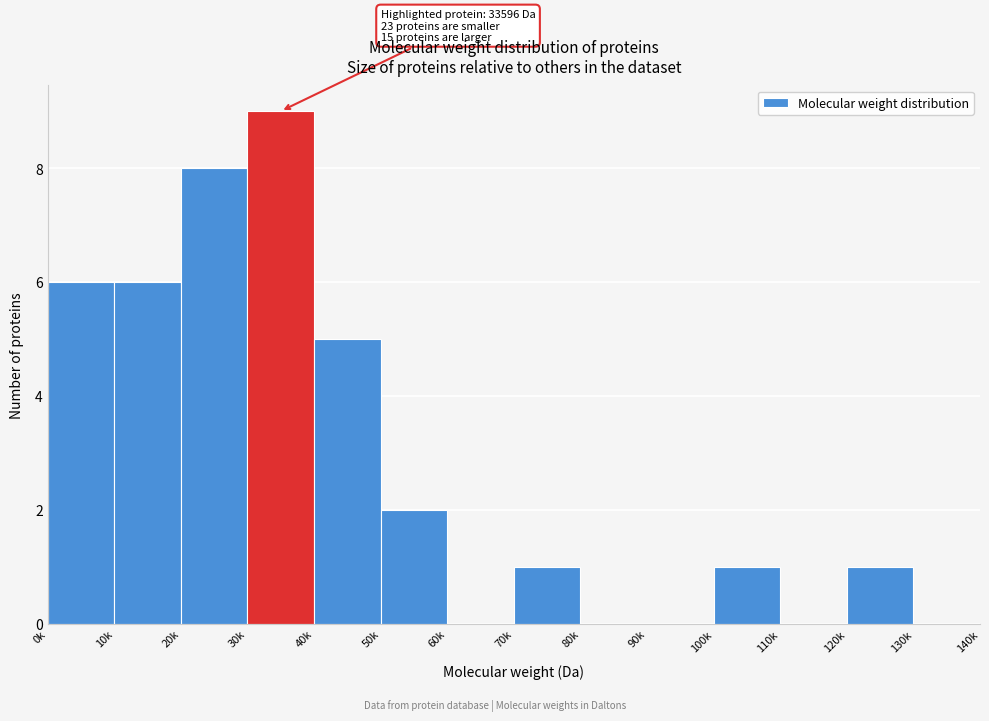

Reading right to left, list all the values displayed in this chart.

130k=0	120k=1	110k=0	100k=1	90k=0	80k=0	70k=1	60k=0	50k=2	40k=5	30k=9	20k=8	10k=6	0k=6